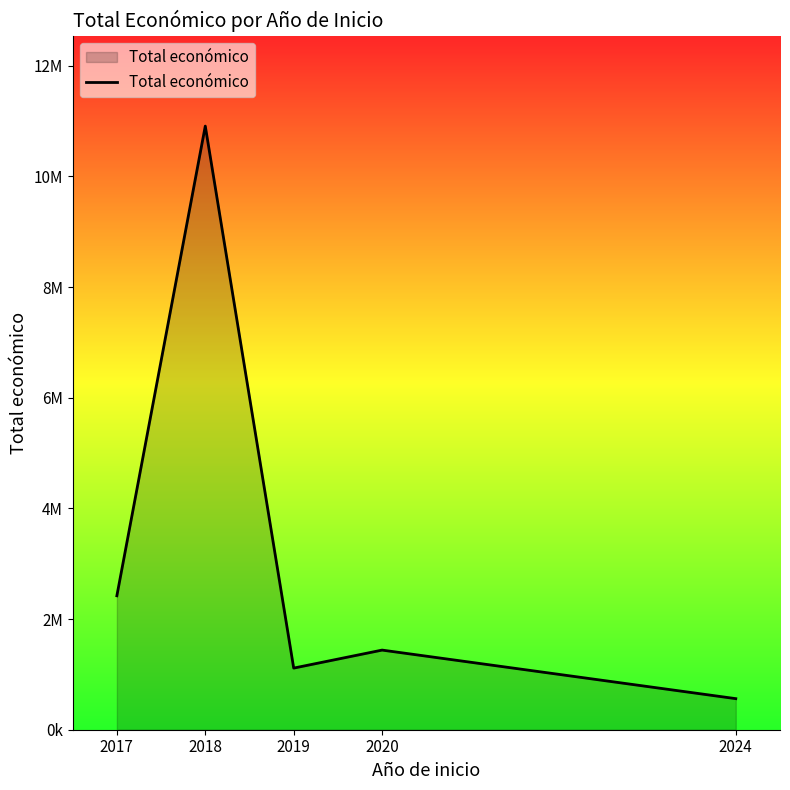

What is the average value?

3459413